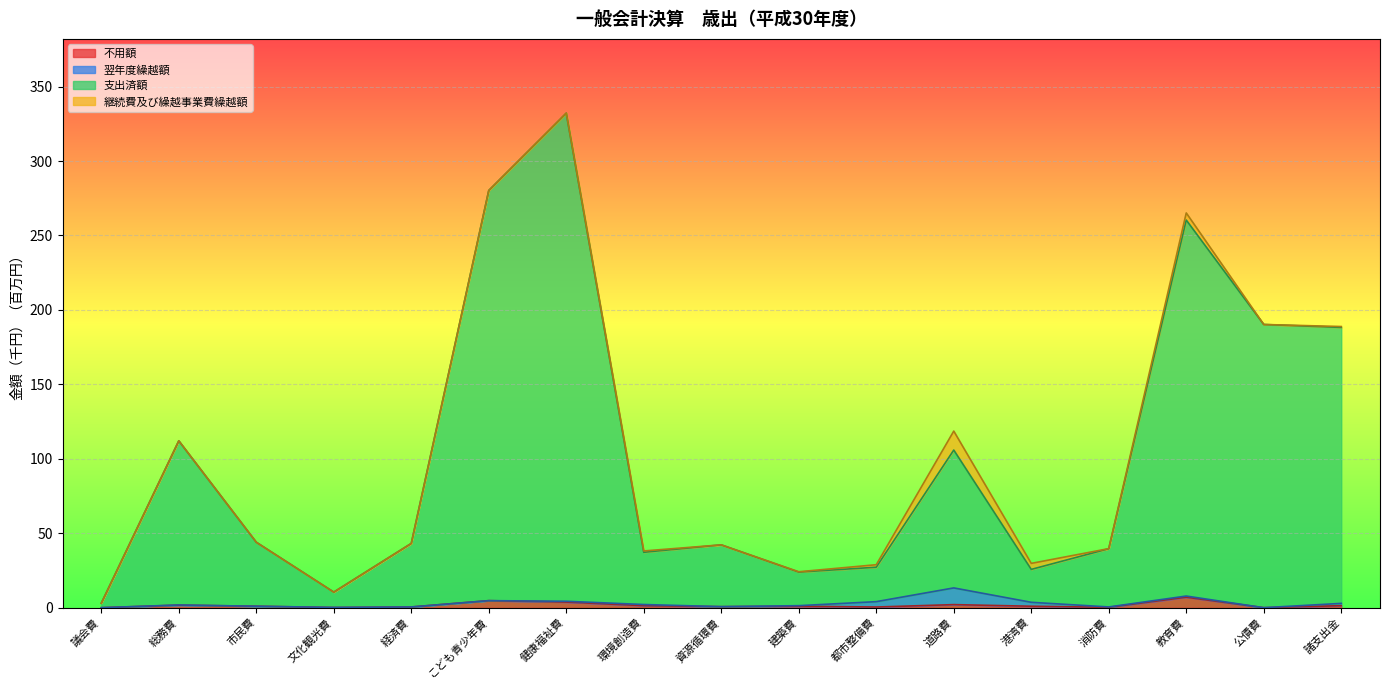

At which category is the sum across all series the highest?

健康福祉費